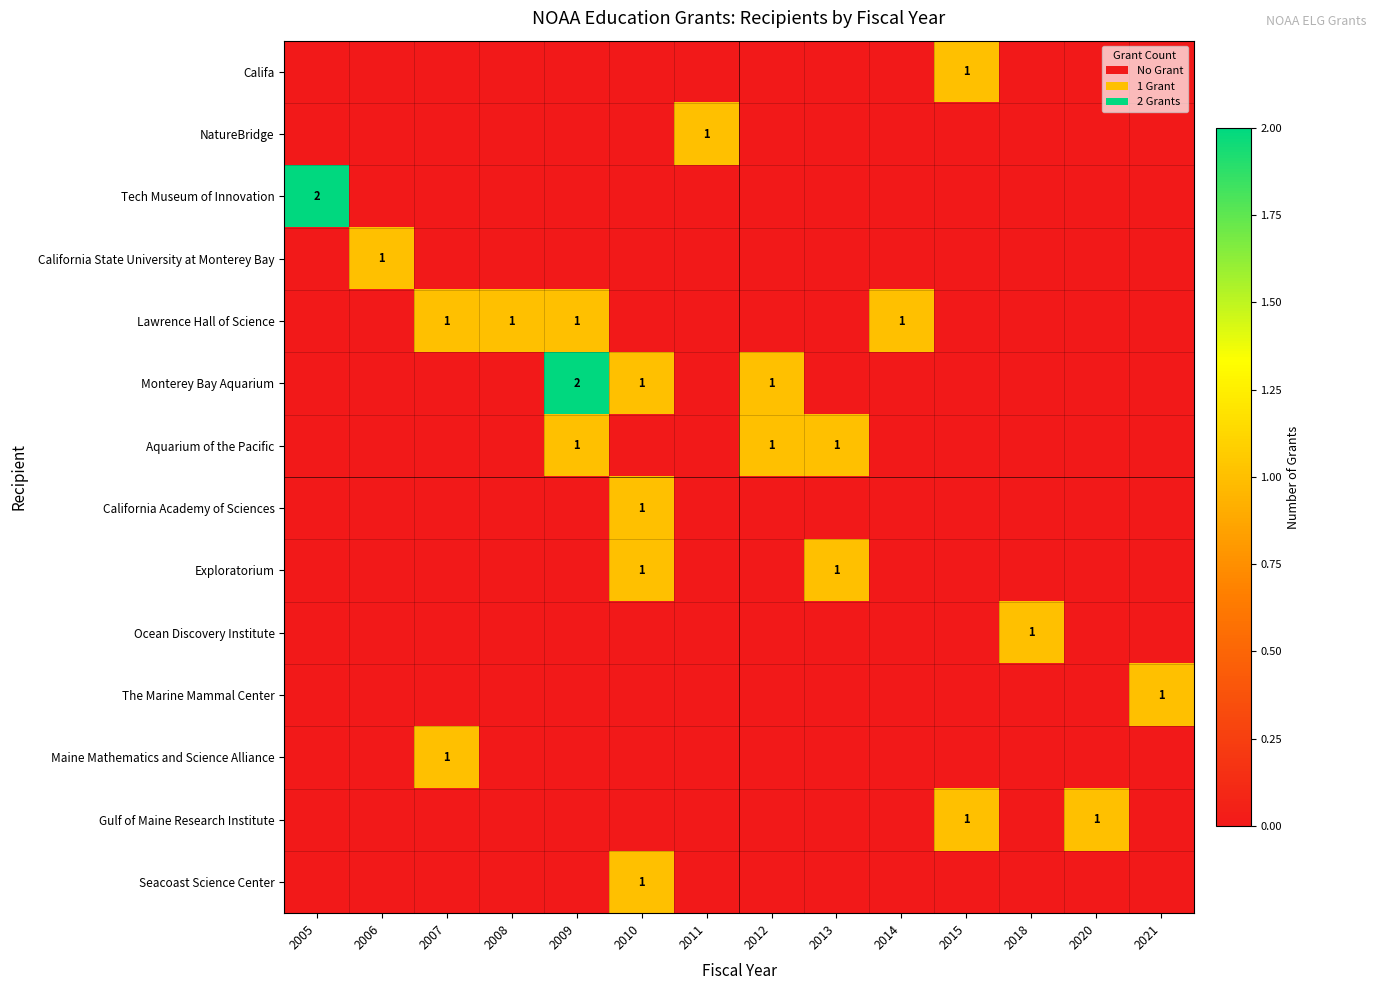

Between 2020 and 2007, which is larger?

2020